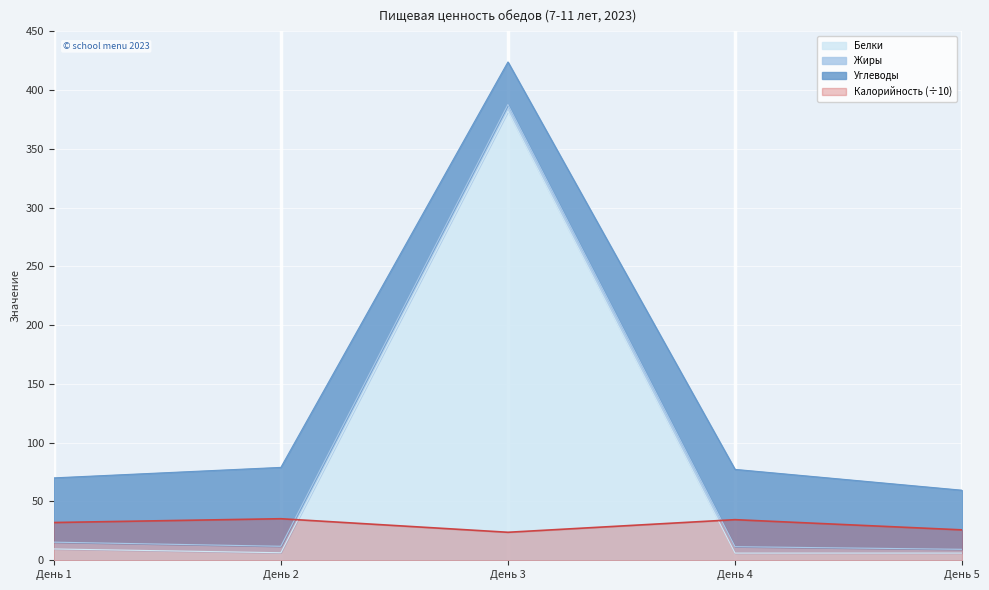

The value of Калорийность (÷10) at День 1 is 32.1. True or false?

True